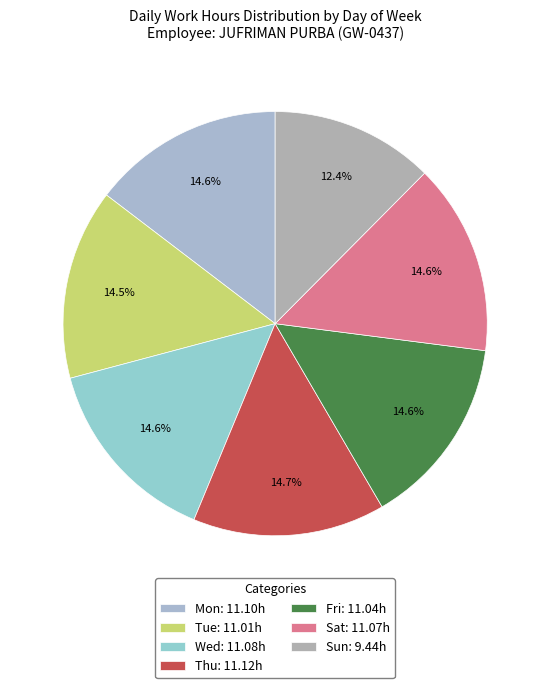

The Fri slice represents 5% of the pie. True or false?

False